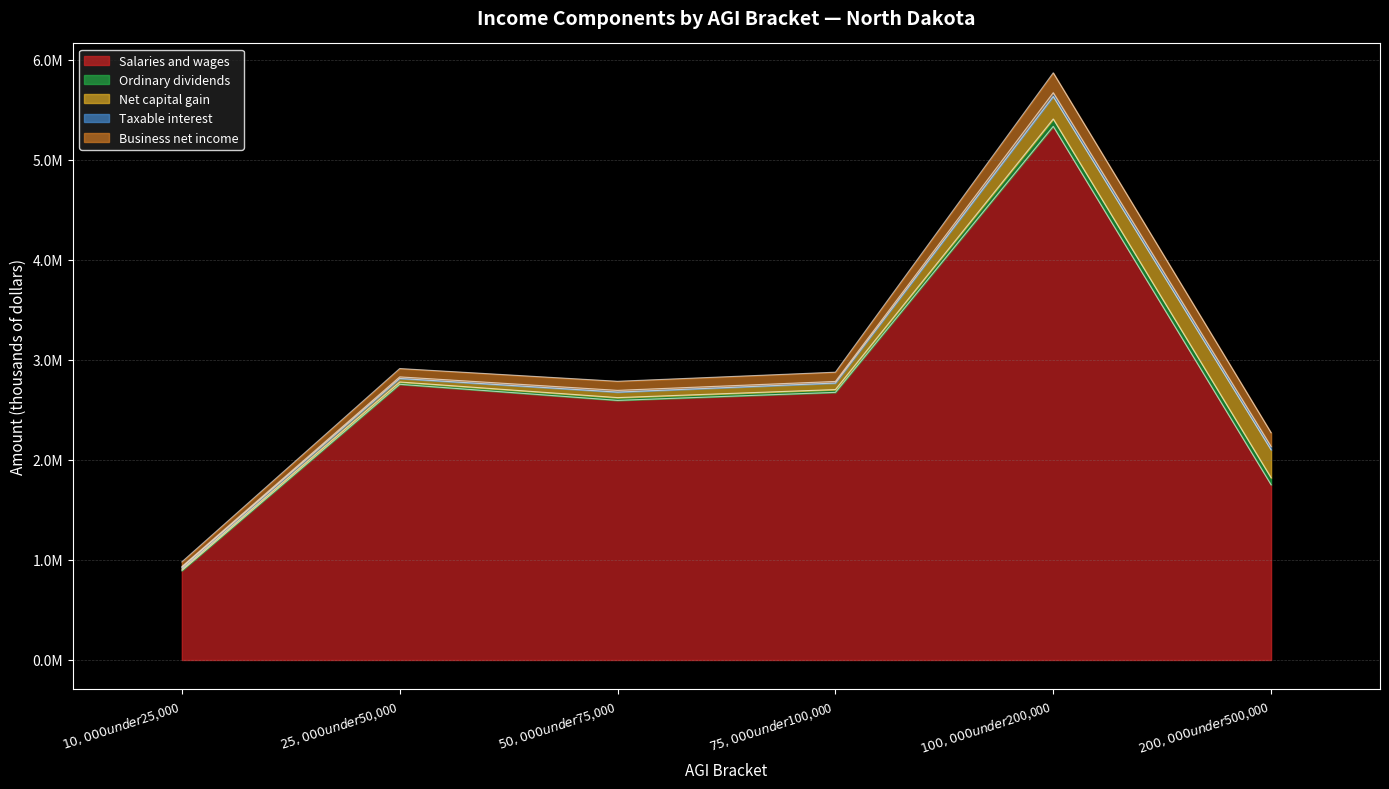

Is it true that Business net income equals 92549 at $75,000 under $100,000?

True